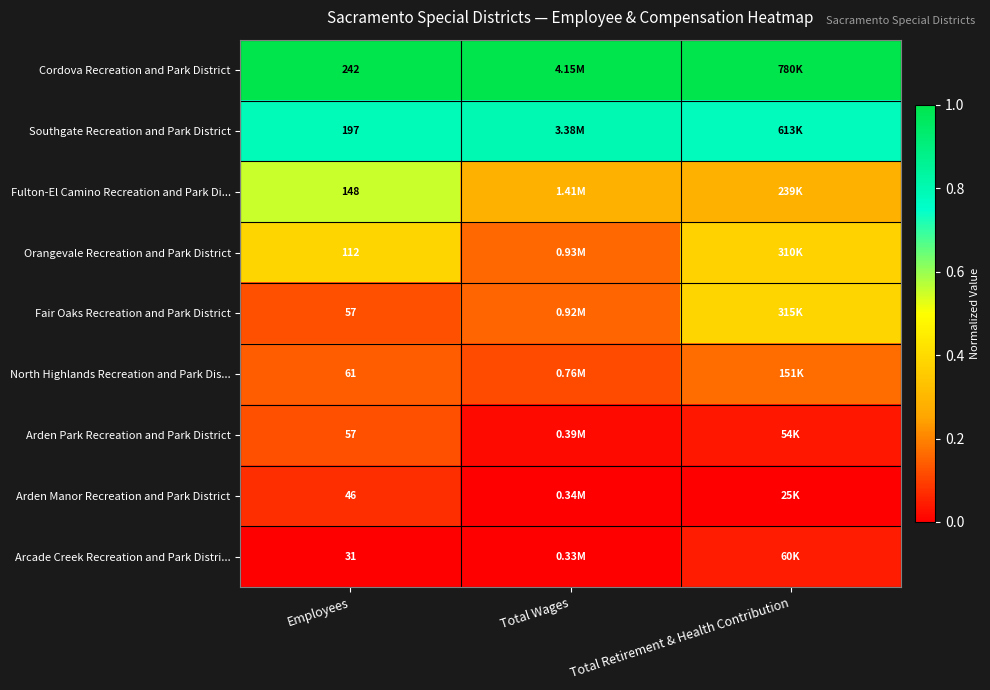

Is the value of Arcade Creek Recreation and Park Distri... at Employees greater than the value of Southgate Recreation and Park District at Employees?

No